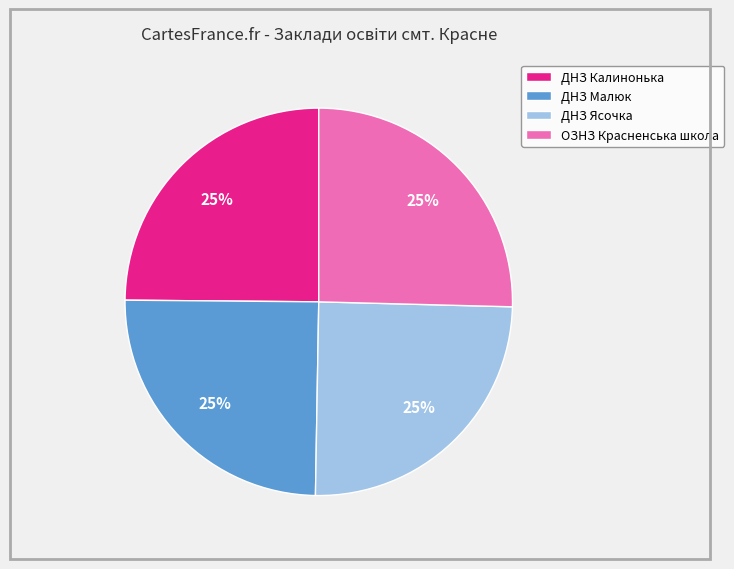

To the nearest percent, what portion does ОЗНЗ Красненська школа represent?

25%